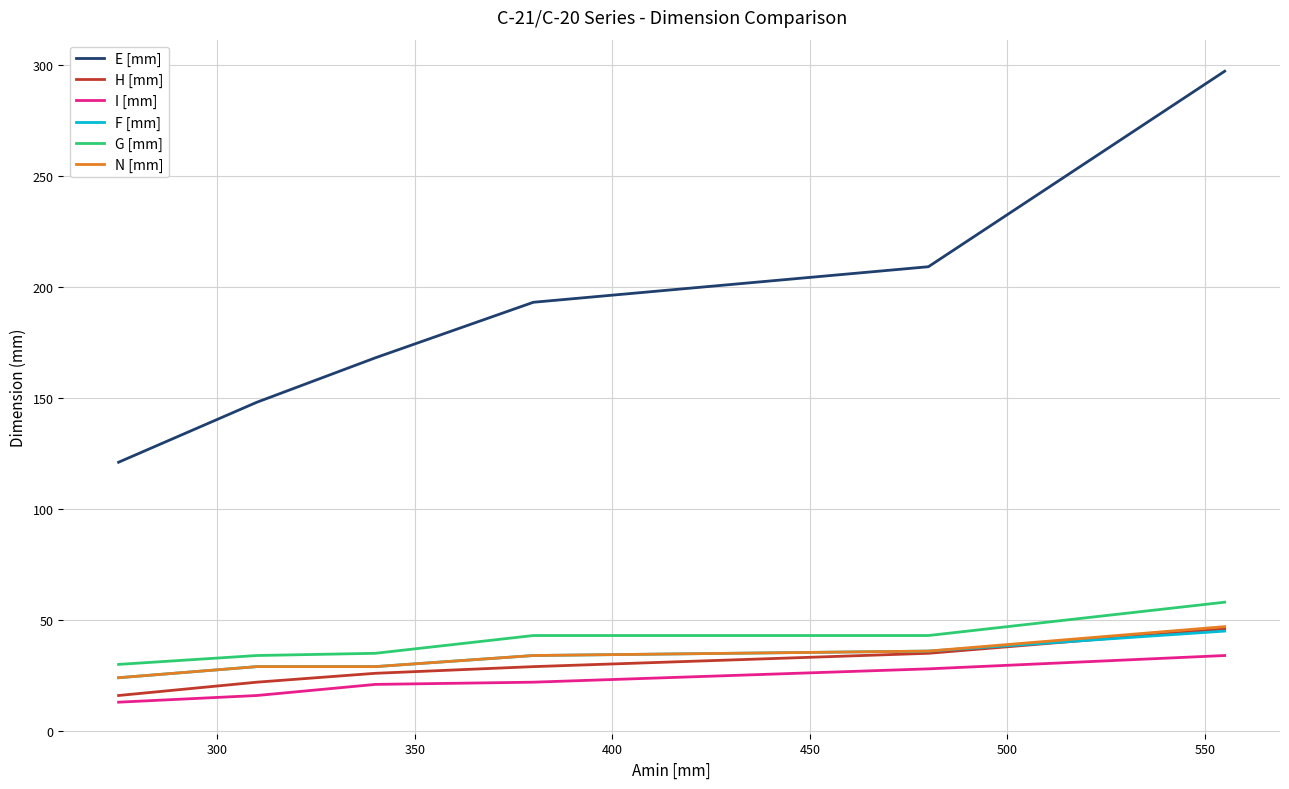

How many lines are shown in the chart?

6